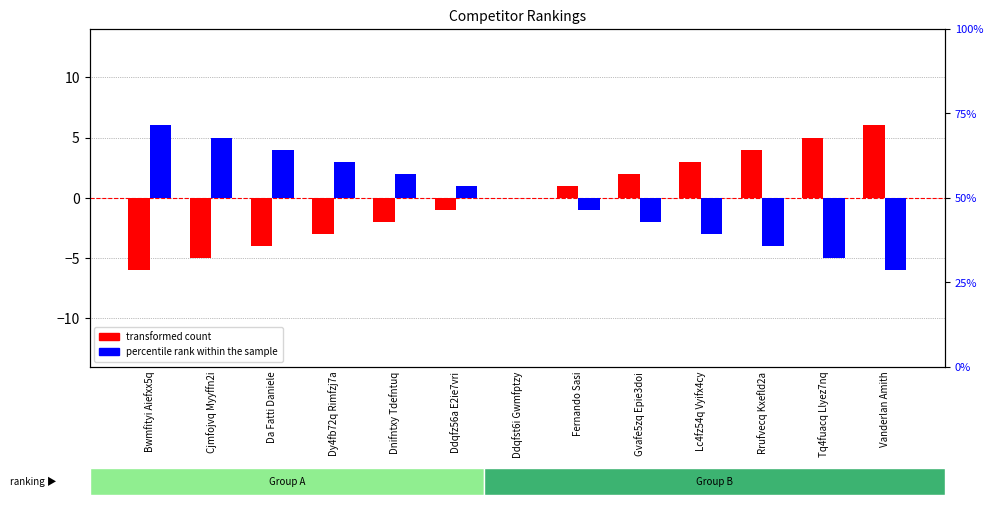

Between Bwmfityi Aiefxx5q and Cjmfojvq Myyffn2i, which series saw the biggest shift?

transformed count